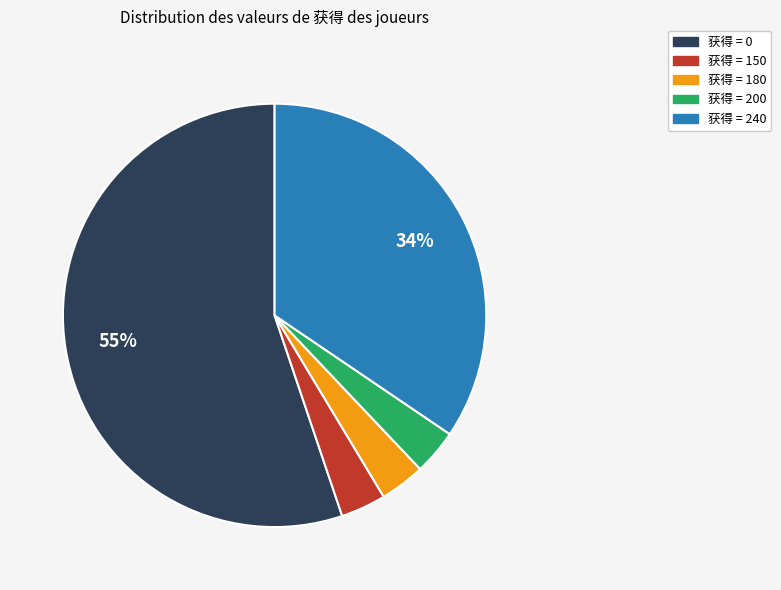

To the nearest percent, what is the average slice percentage?

20%